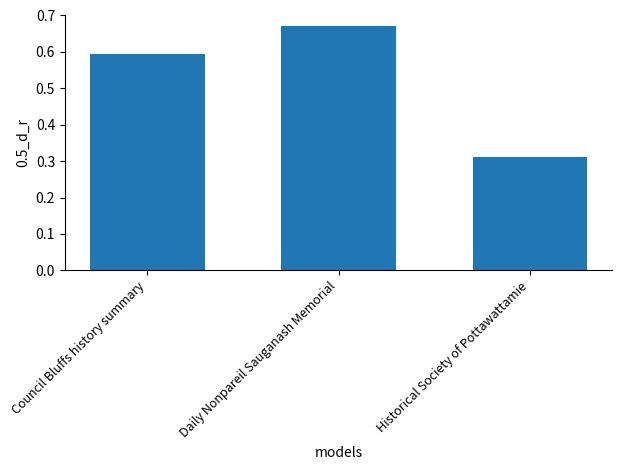

What is the label of the 2nd bar from the right?

Daily Nonpareil Sauganash Memorial